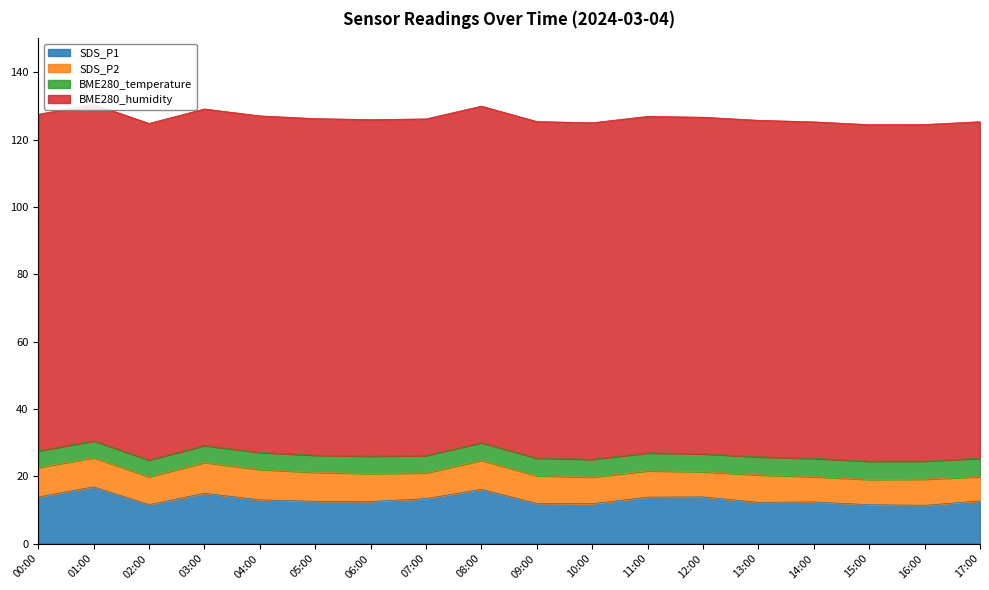

How many values in the SDS_P1 series are below 12?

5